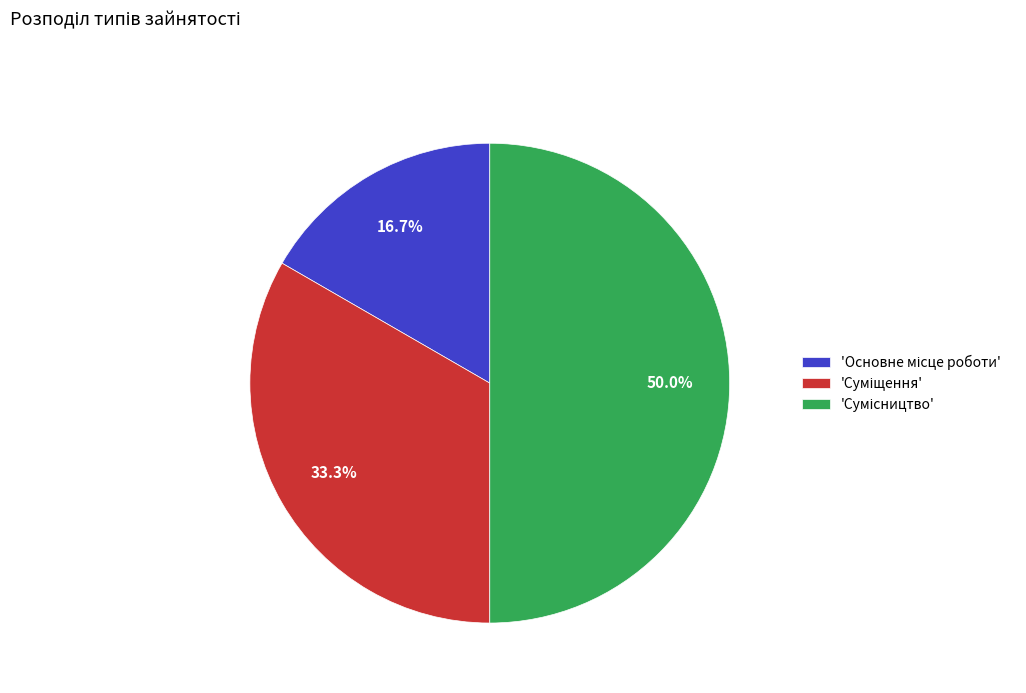

How many segments does this pie chart have?

3